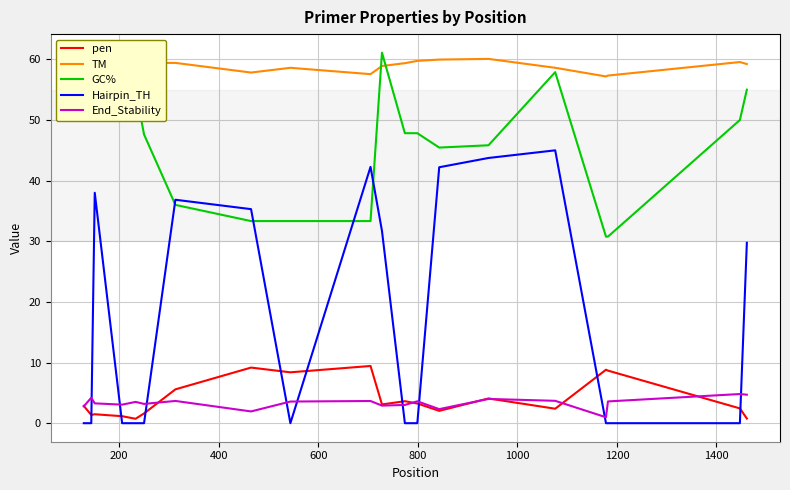

What is the maximum value for pen?

9.4